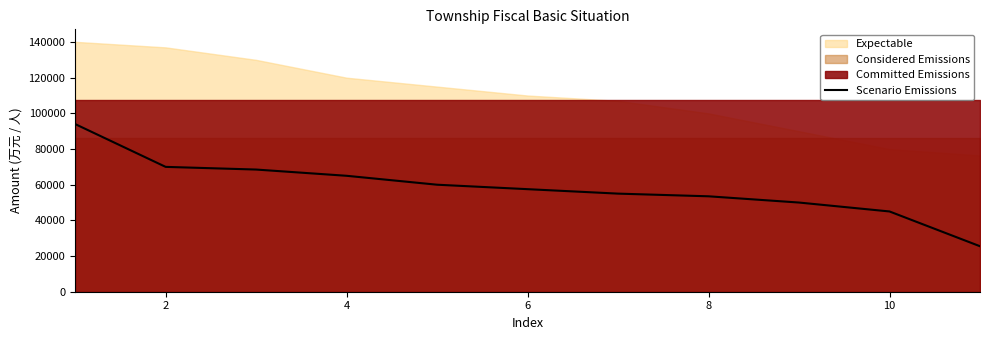

What is the minimum value for Scenario Emissions?

25500